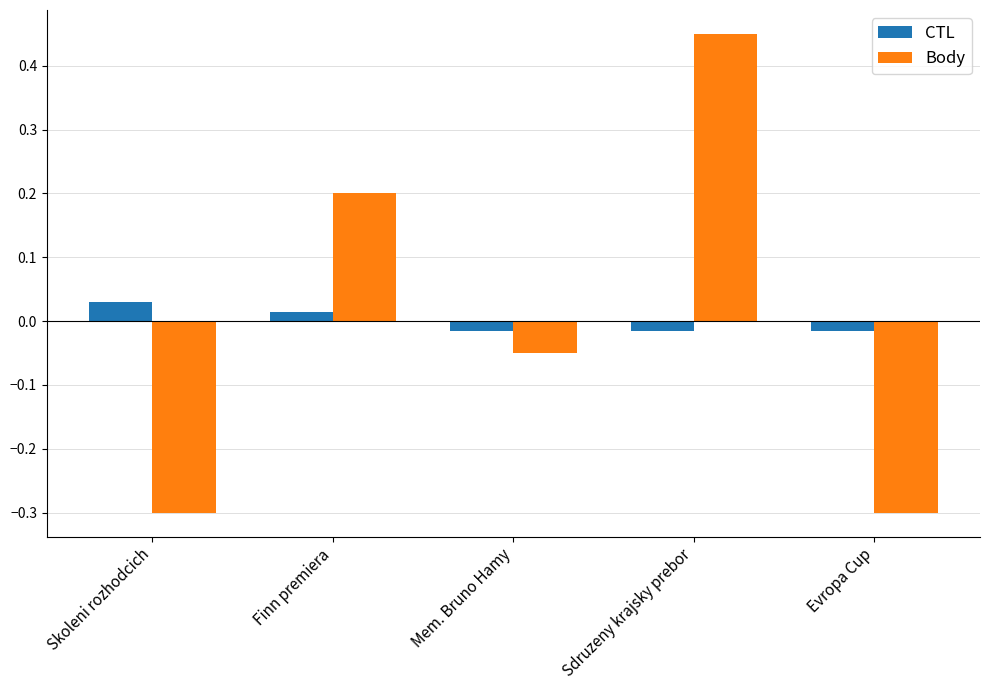

The value of Body at Skoleni rozhodcich is -0.3. True or false?

True